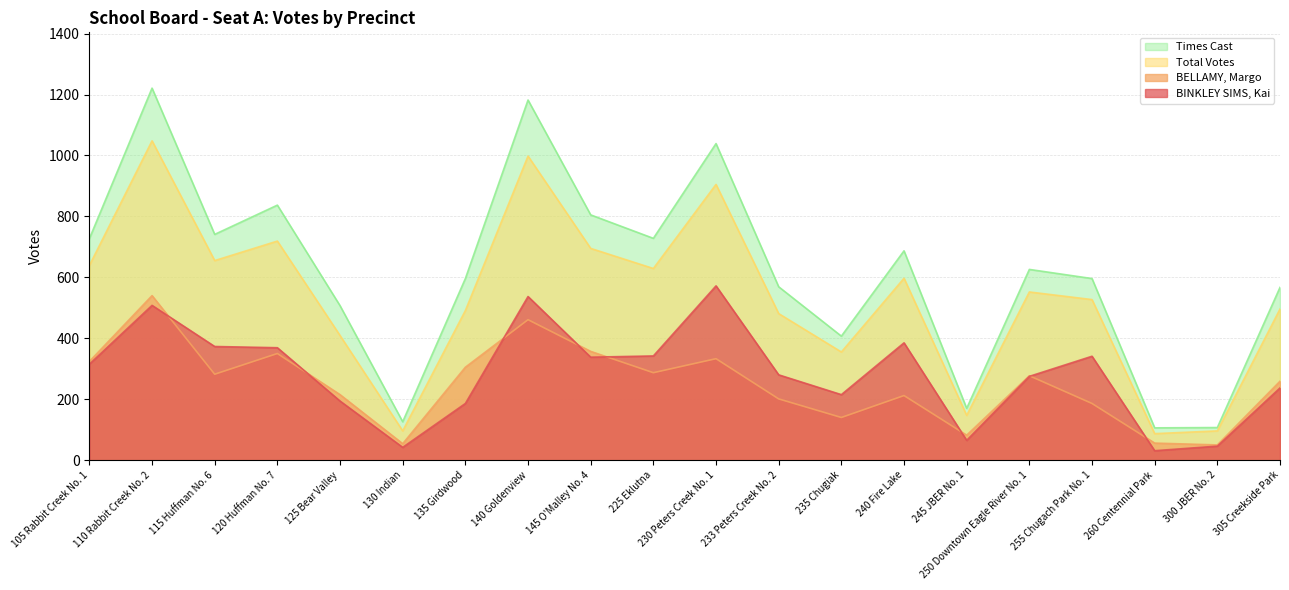

What is the difference between the maximum and minimum values in the BINKLEY SIMS, Kai series?

541